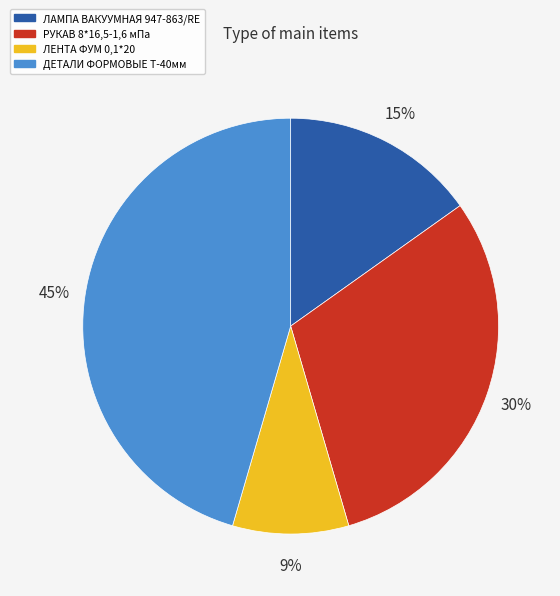

Do РУКАВ 8*16,5-1,6 мПа and ЛАМПА ВАКУУМНАЯ 947-863/RE together represent more than half of the pie?

No